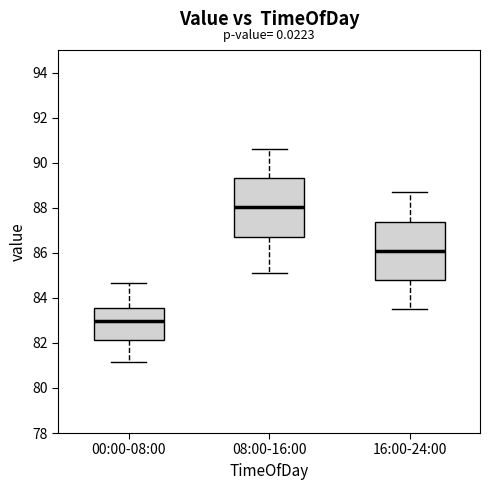

Which box's median line is the highest?

08:00-16:00